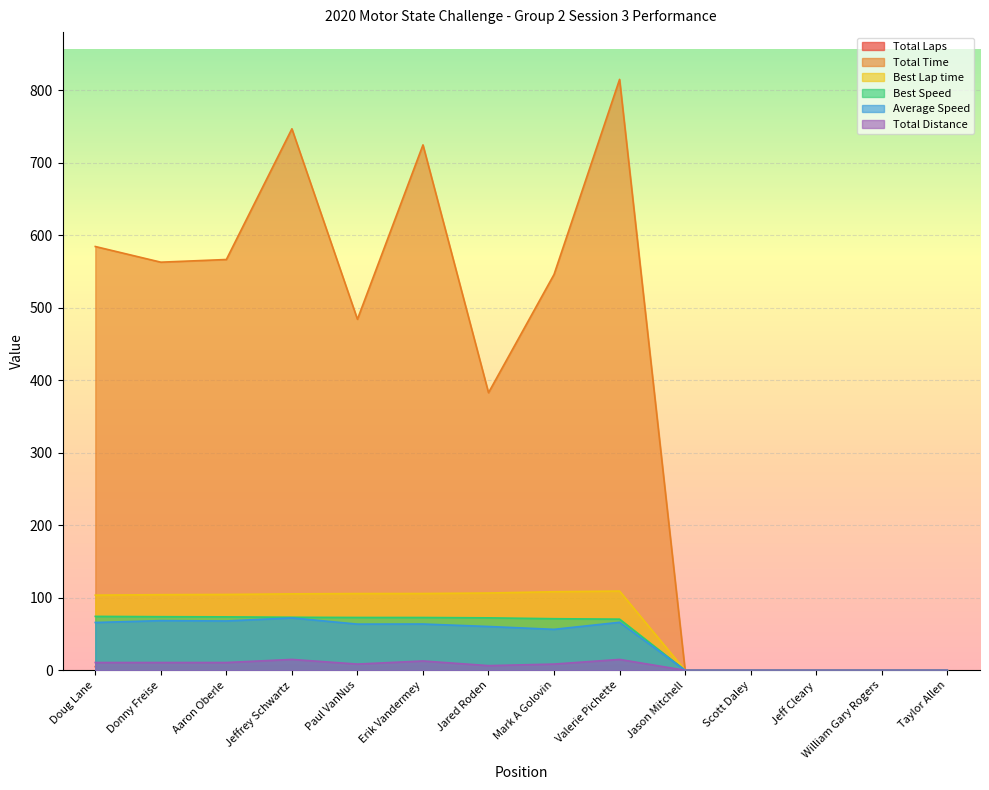

Which has a higher value, Erik Vandermey or Doug Lane?

Erik Vandermey